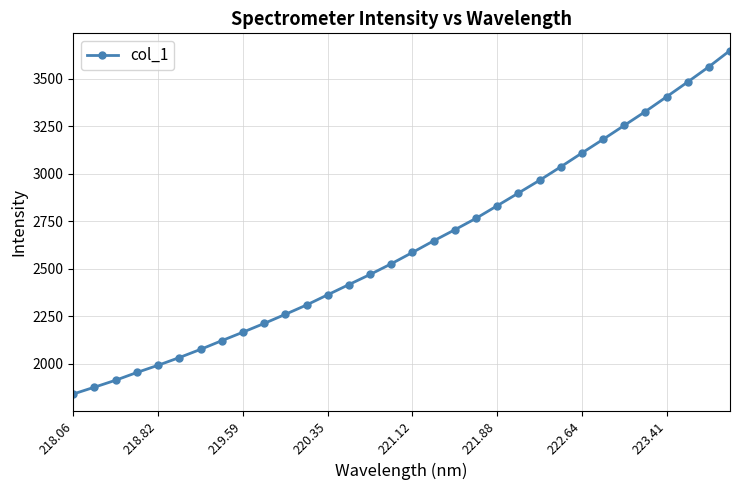

How many series are shown in this chart?

1